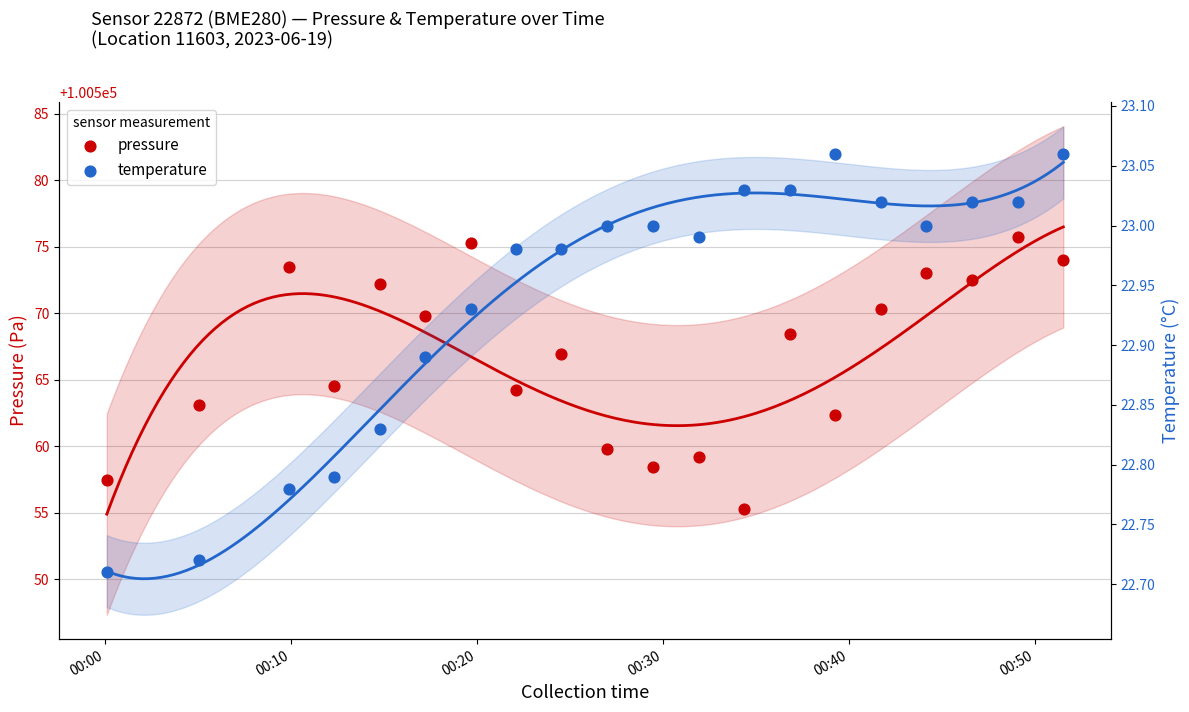

What is the total value across all series at 00:00?

100580.2